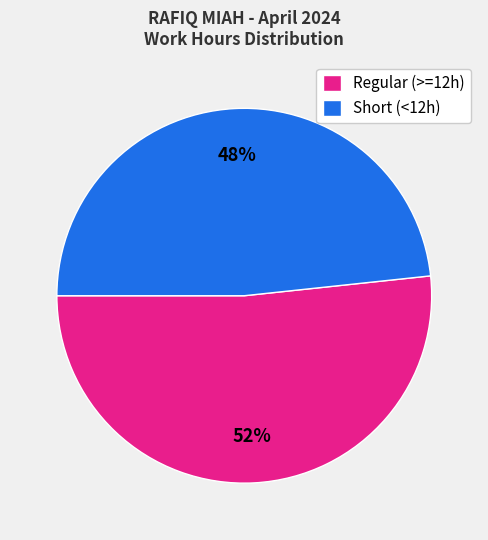

Which has a higher value, Regular (>=12h) or Short (<12h)?

Regular (>=12h)